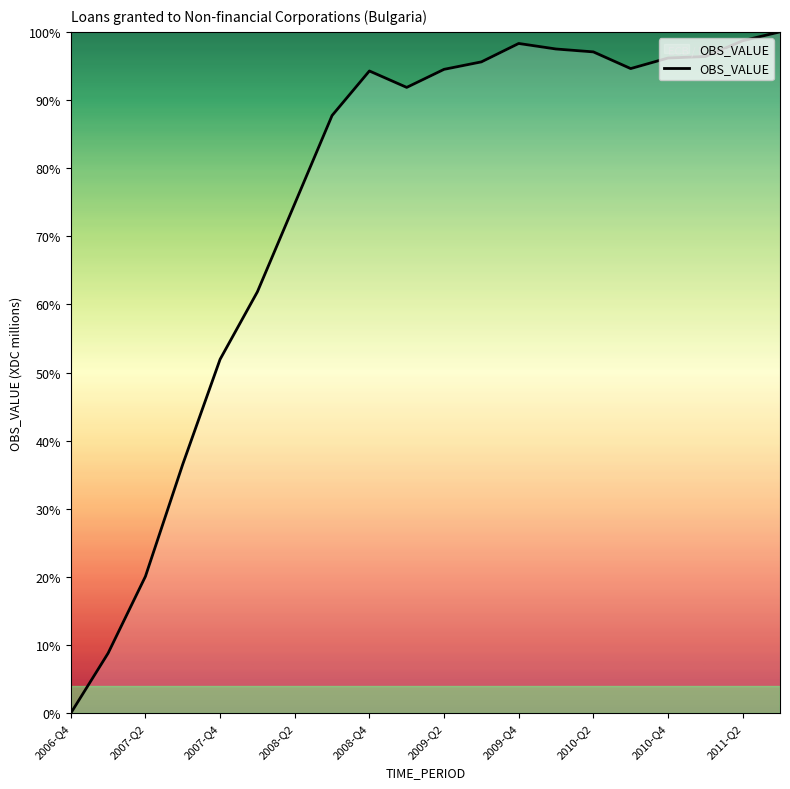

The value at 2011-Q2 is 176.0. True or false?

False